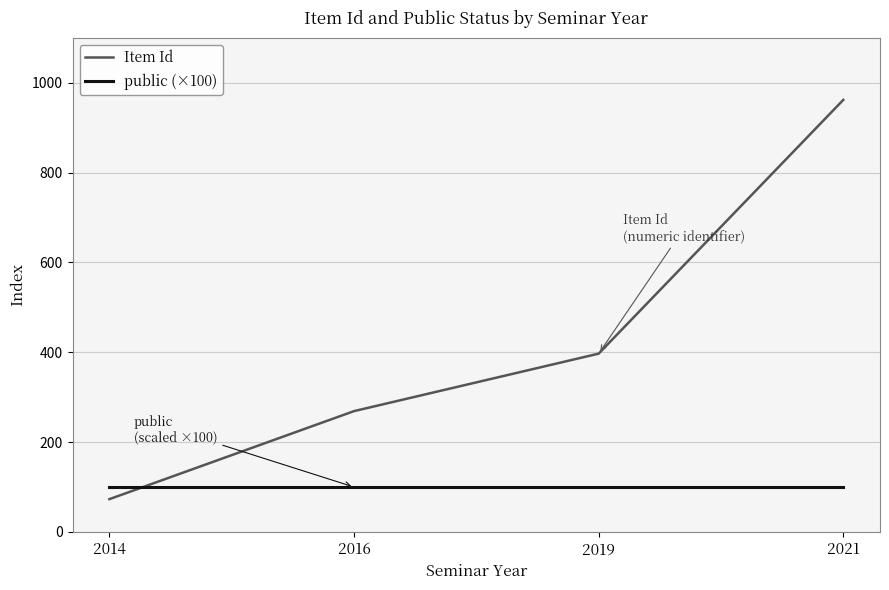

The value of Item Id at 2014 is 73. True or false?

True